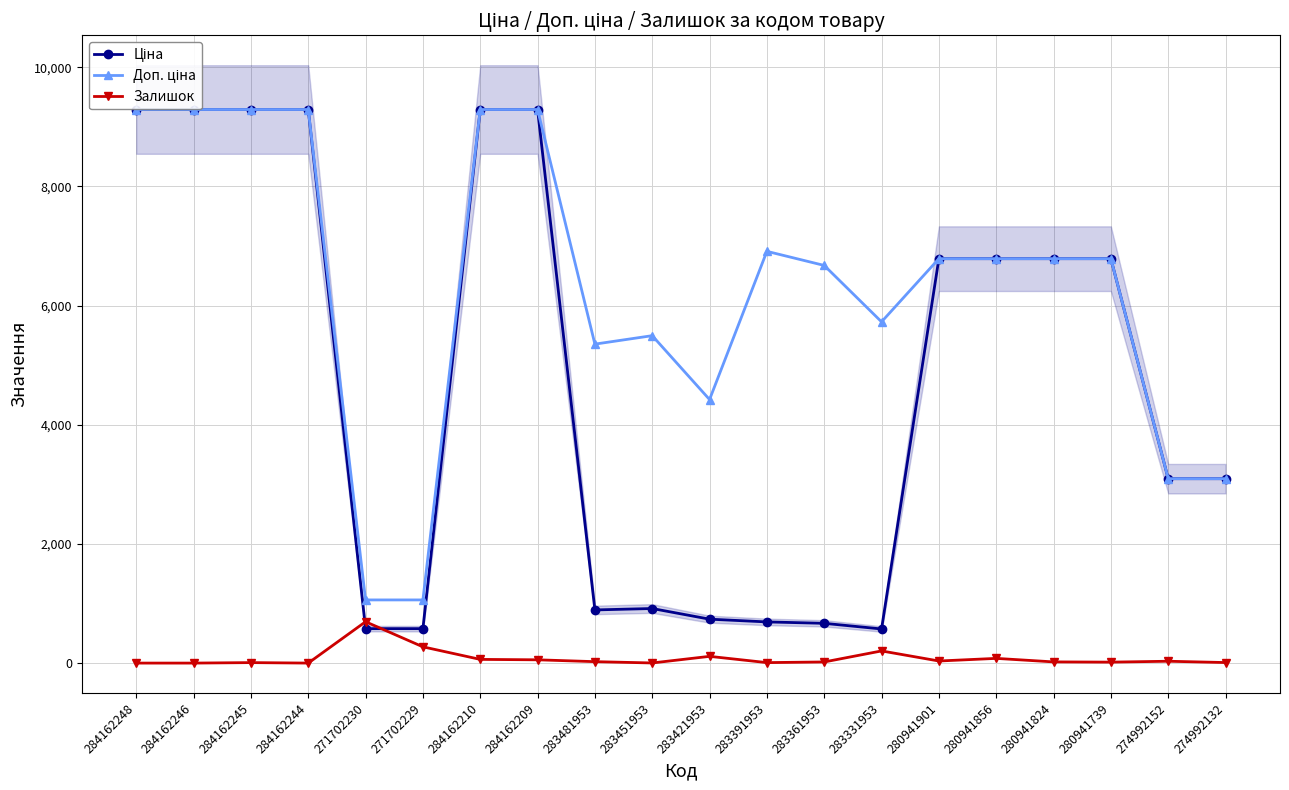

At which category does Ціна reach its first local peak?

283451953